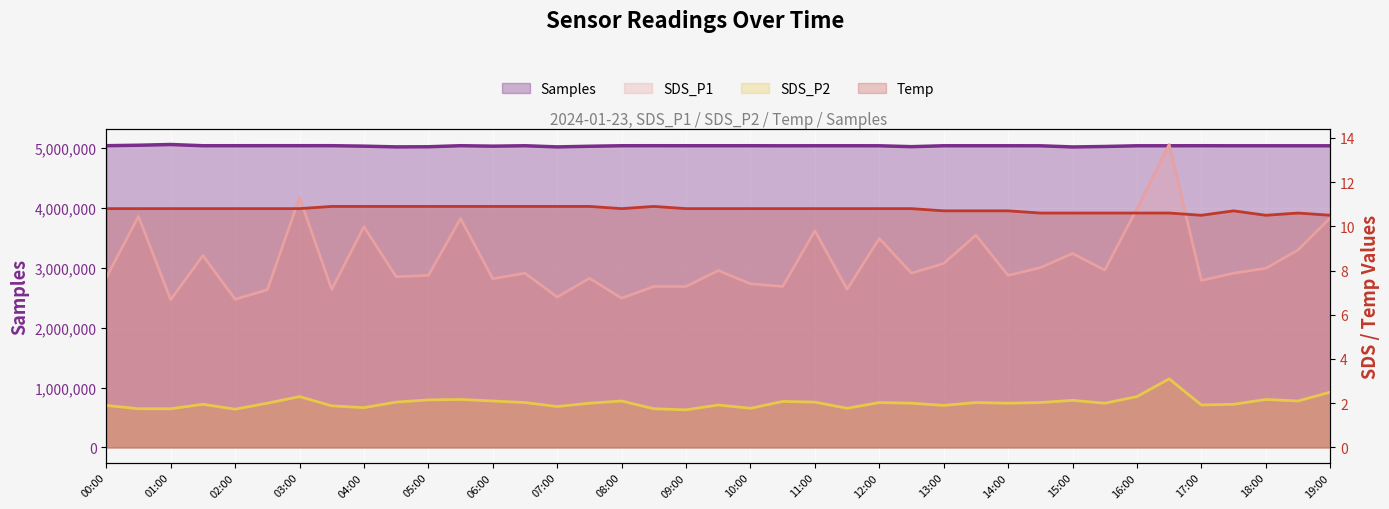

What is the label of the 38th point from the left?

18:30